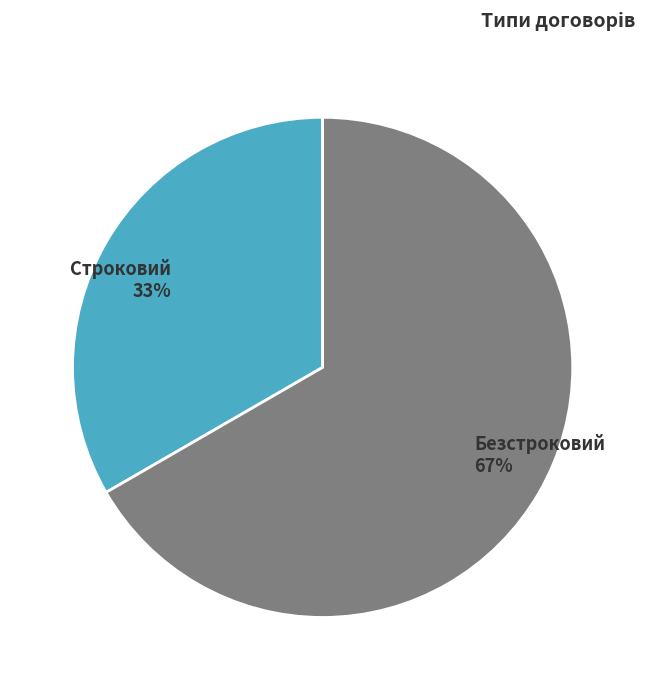

Which category accounts for the majority?

Безстроковий